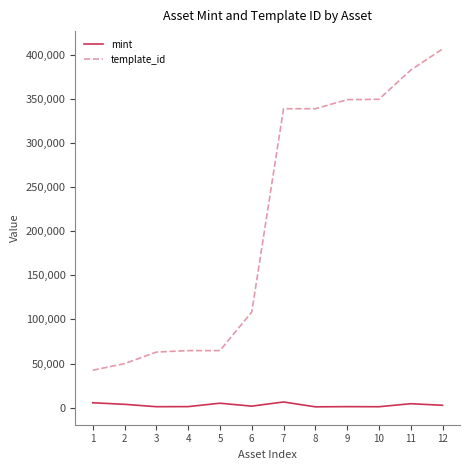

Count the number of data series in this chart.

2